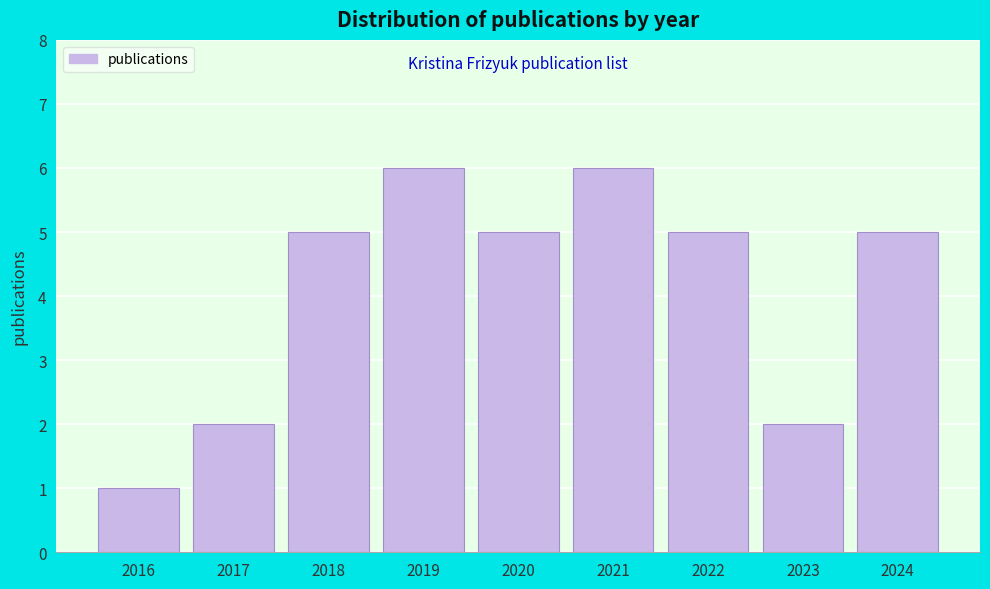

Reading left to right, transcribe all the data shown in this chart.

2016=1	2017=2	2018=5	2019=6	2020=5	2021=6	2022=5	2023=2	2024=5